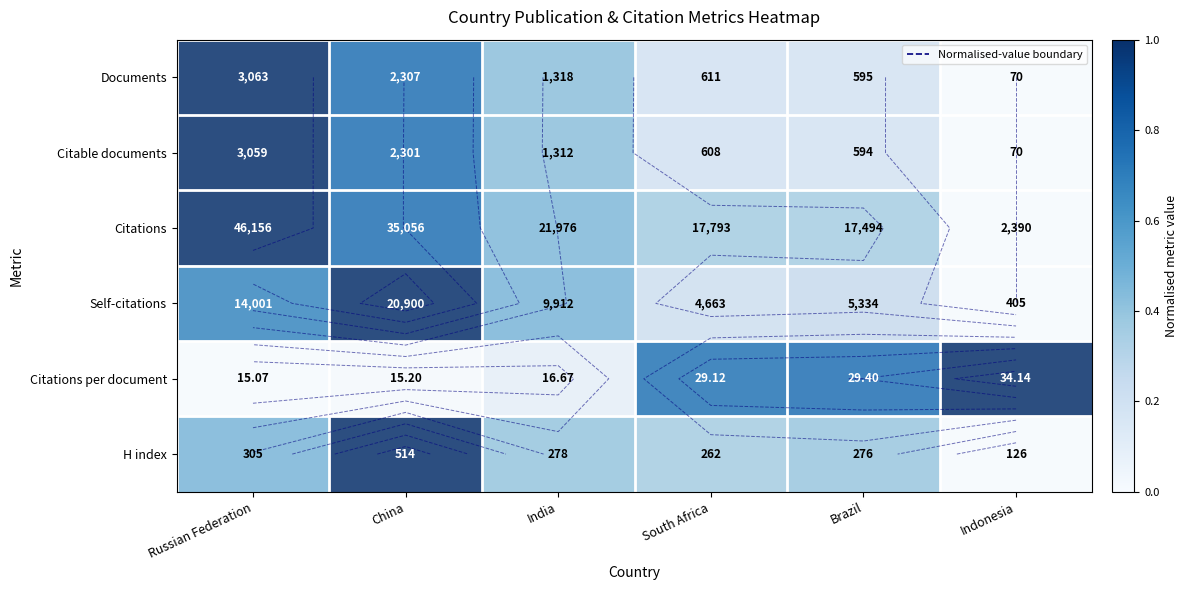

Which series has the largest total across all categories?

Citations